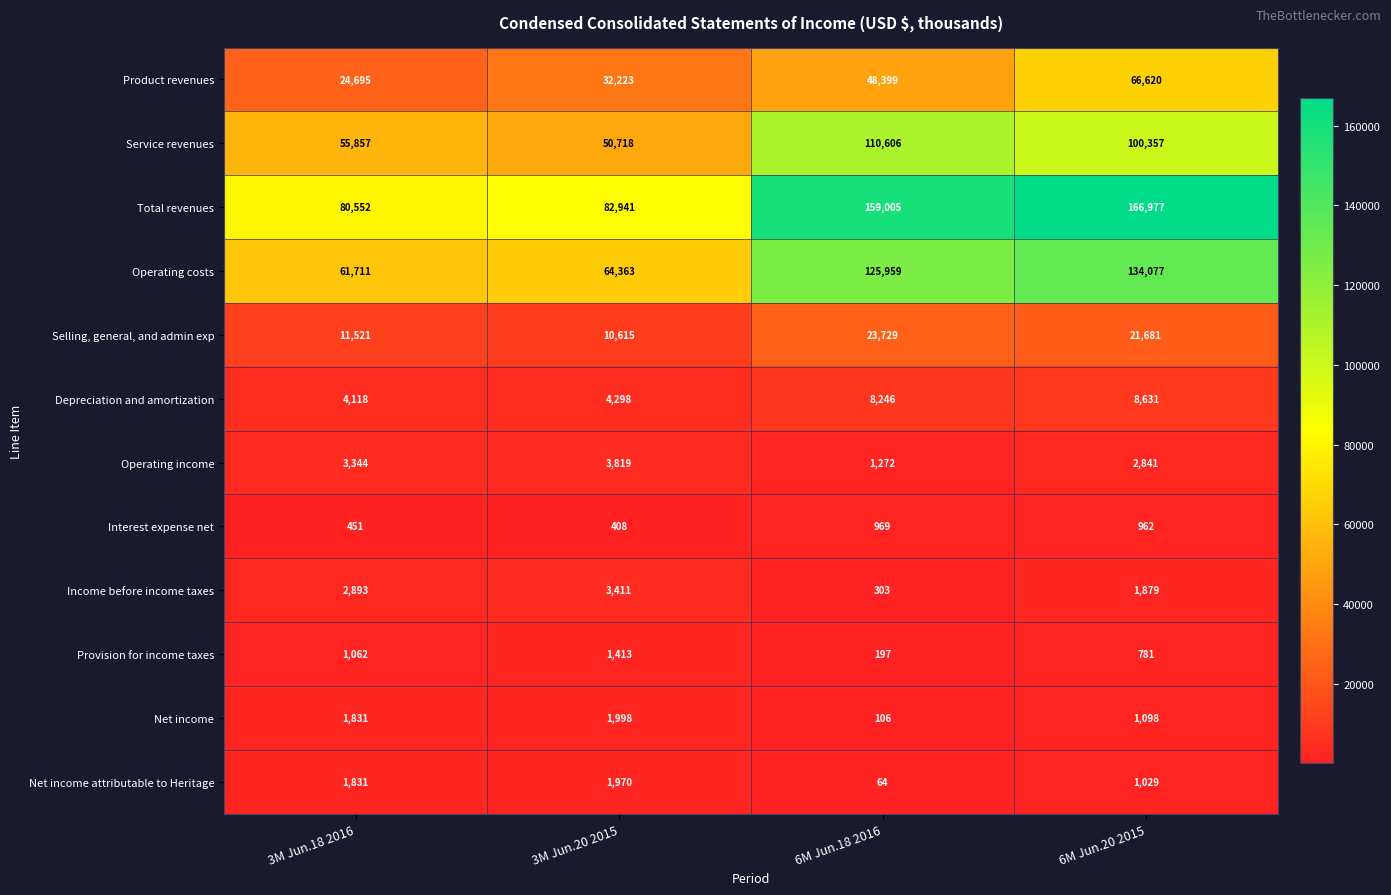

The Operating income series shows 6282 at 3M Jun.20 2015. True or false?

False